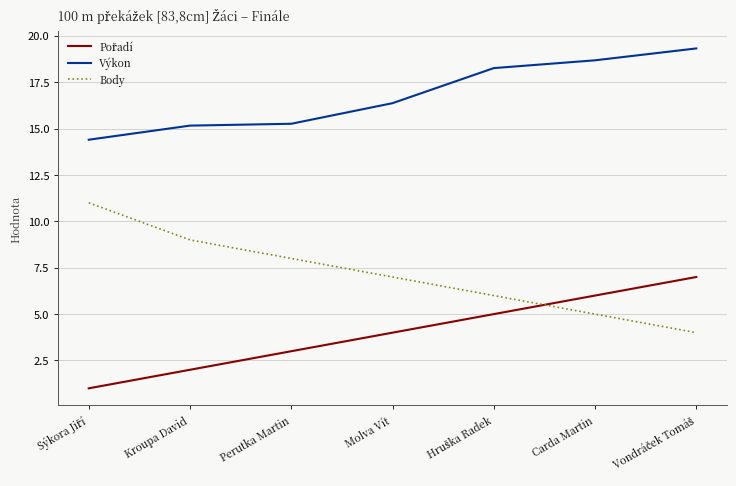

What is the difference between the Body values at Kroupa David and Perutka Martin?

1.0